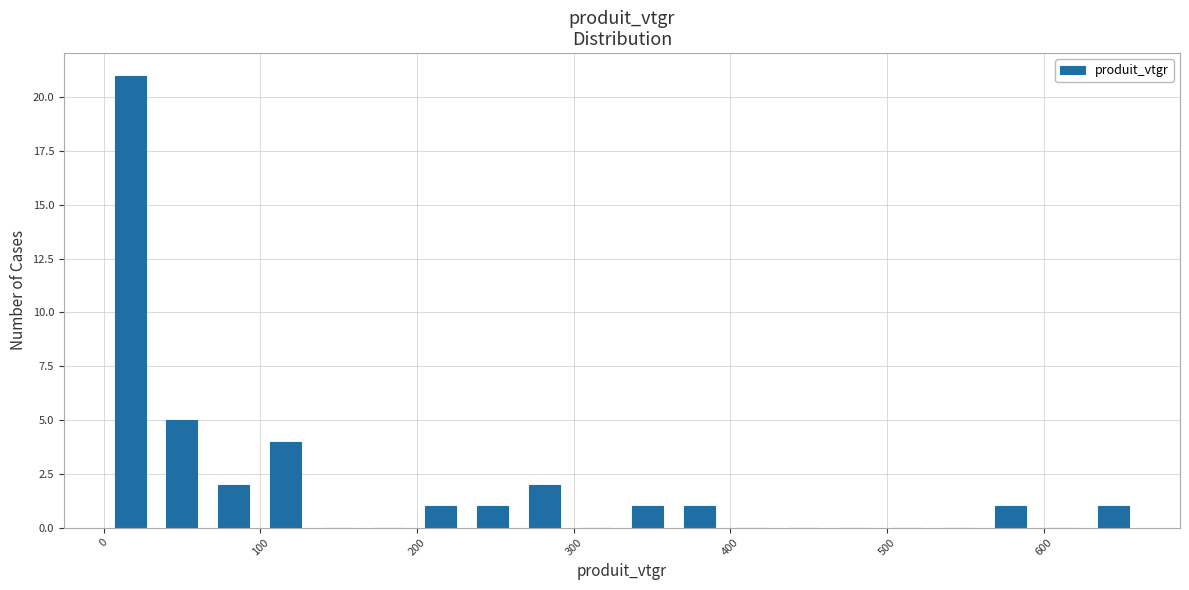

Read against the x-axis, roughly where is the centre of the tallest bar?

20